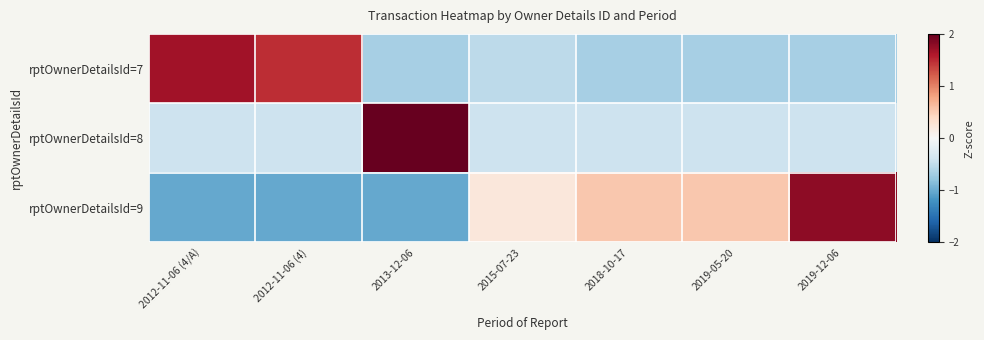

Which series has the largest range (max minus min)?

rptOwnerDetailsId=8